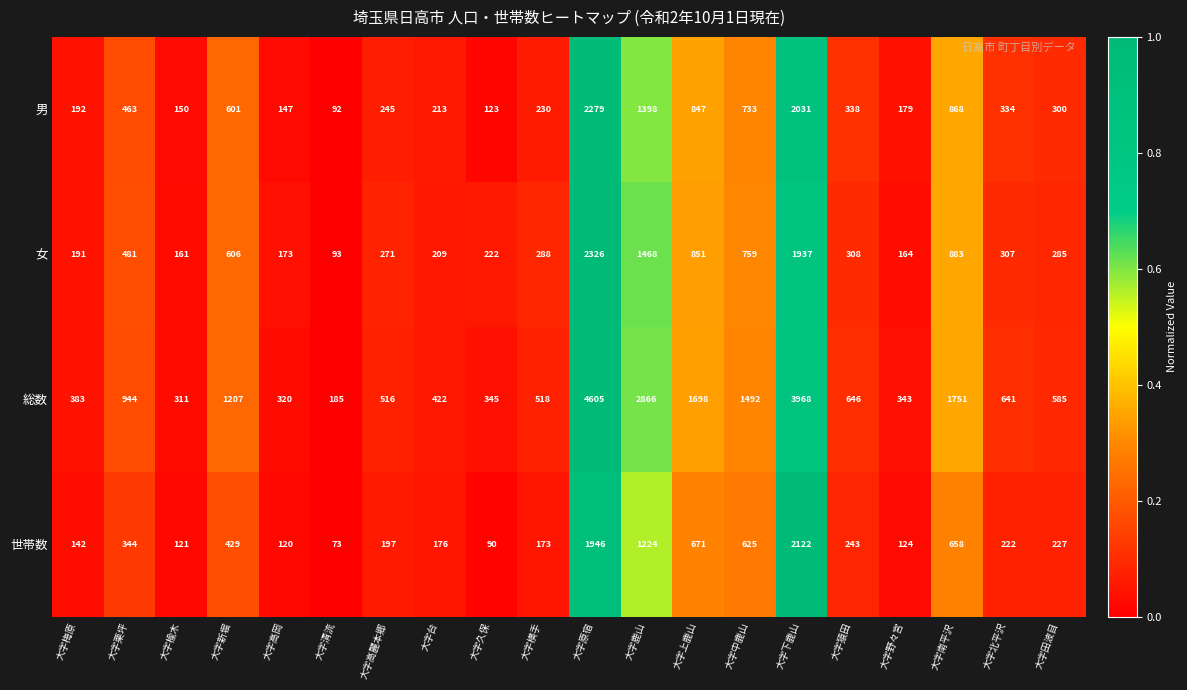

At which label does 世帯数 reach its minimum?

大字清流